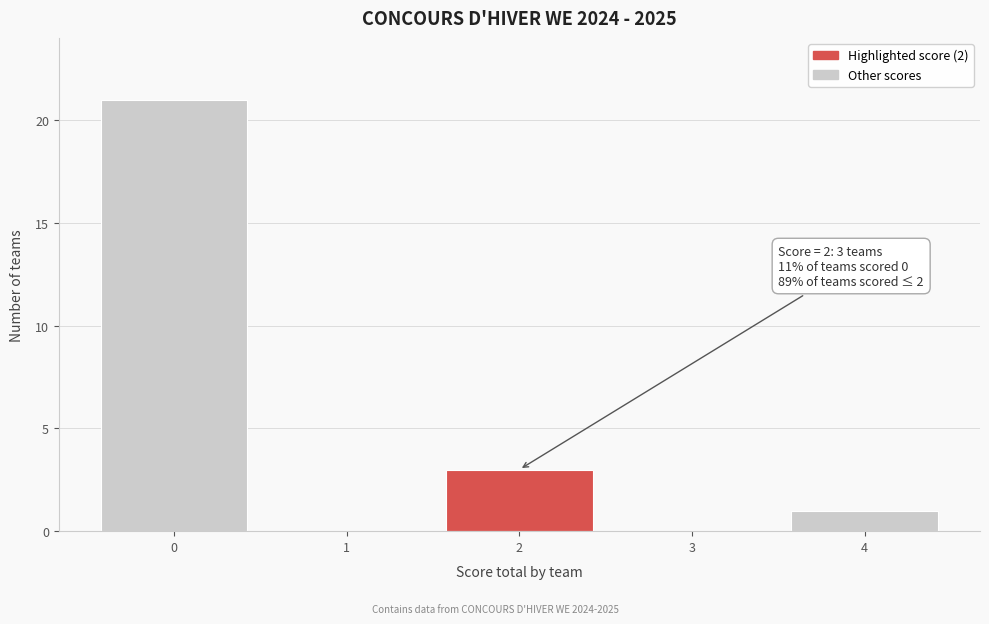

Reading left to right, list all the values displayed in this chart.

0=21	1=0	2=3	3=0	4=1